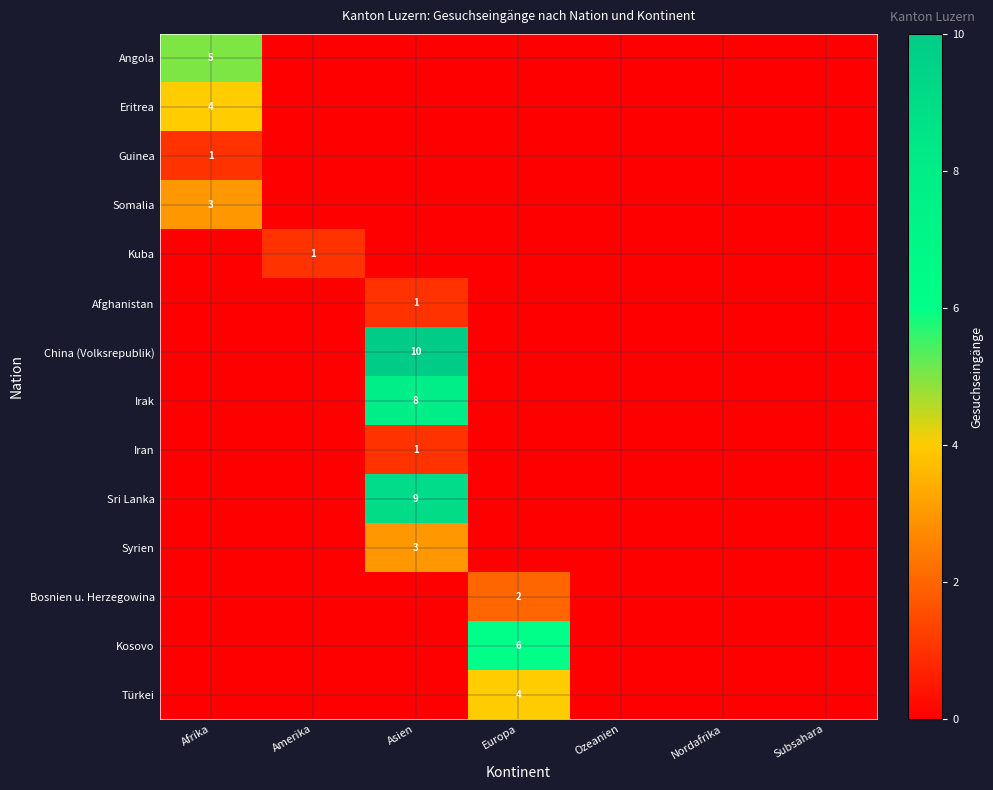

Is it true that Bosnien u. Herzegowina equals 1 at Europa?

False